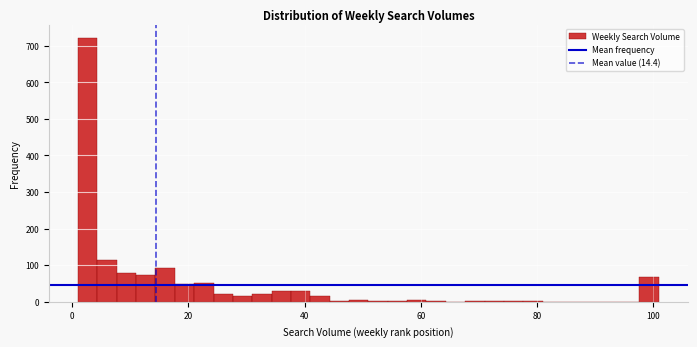

Around what value on the x-axis is the tallest bar? Give the approximate position of its centre, as read against the axis.

2